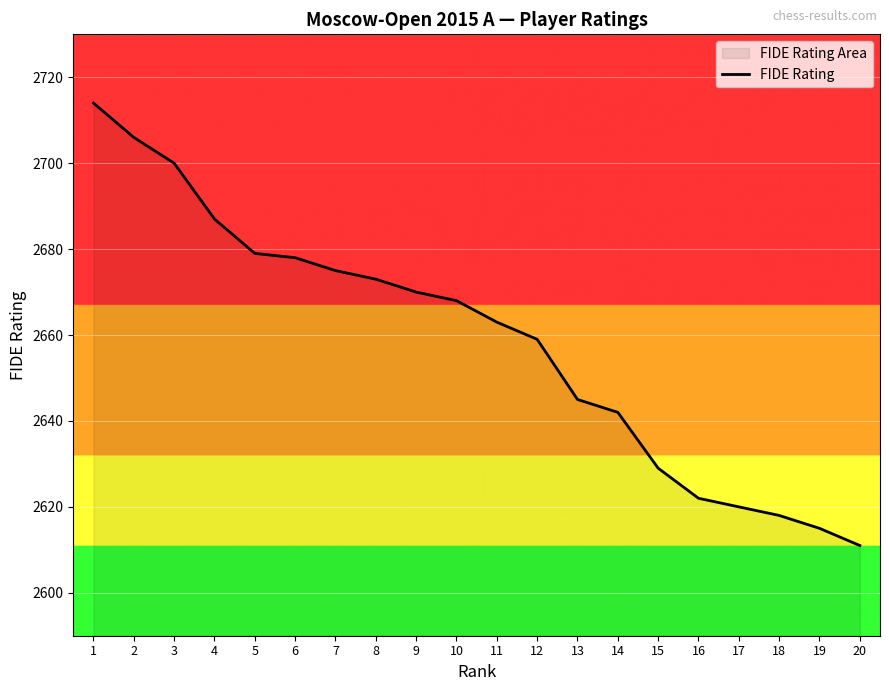

List the labels in order of value, smallest first.

20, 19, 18, 17, 16, 15, 14, 13, 12, 11, 10, 9, 8, 7, 6, 5, 4, 3, 2, 1